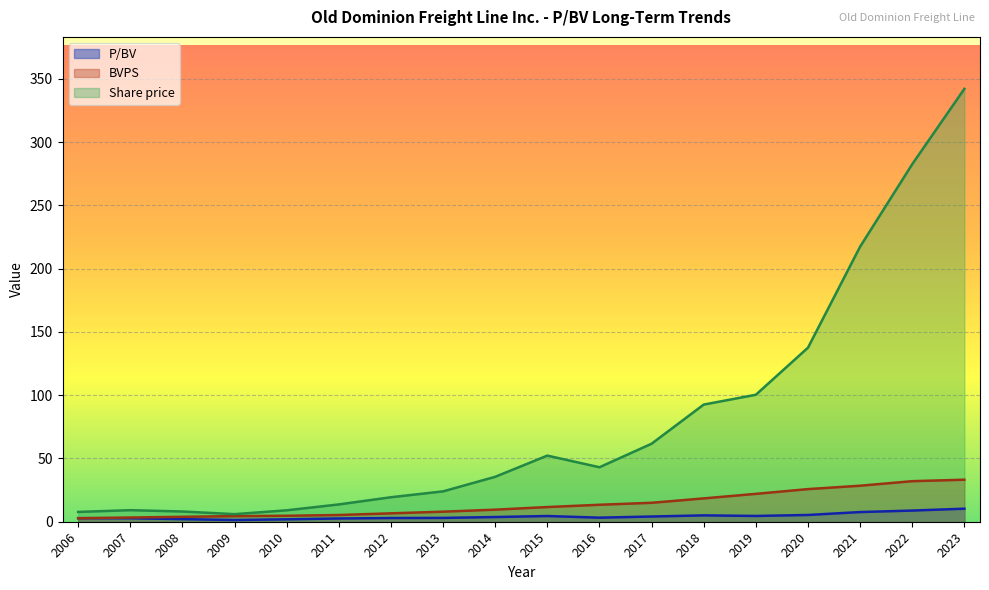

Reading left to right, extract all data points from this chart.

P/BV: 2006=2.8	2007=2.8	2008=2.1	2009=1.4	2010=1.9	2011=2.6	2012=2.9	2013=3.0	2014=3.7	2015=4.5	2016=3.2	2017=4.1	2018=5.0	2019=4.6	2020=5.3	2021=7.6	2022=8.8	2023=10.3
Share price: 2006=7.8	2007=9.1	2008=8.1	2009=6.0	2010=9.0	2011=13.7	2012=19.3	2013=24.0	2014=35.5	2015=52.2	2016=43.0	2017=61.6	2018=92.6	2019=100.3	2020=137.5	2021=217.3	2022=282.5	2023=342.0
BVPS: 2006=2.7	2007=3.3	2008=3.9	2009=4.4	2010=4.7	2011=5.3	2012=6.6	2013=7.9	2014=9.5	2015=11.6	2016=13.4	2017=15.0	2018=18.4	2019=22.0	2020=25.8	2021=28.4	2022=32.0	2023=33.2